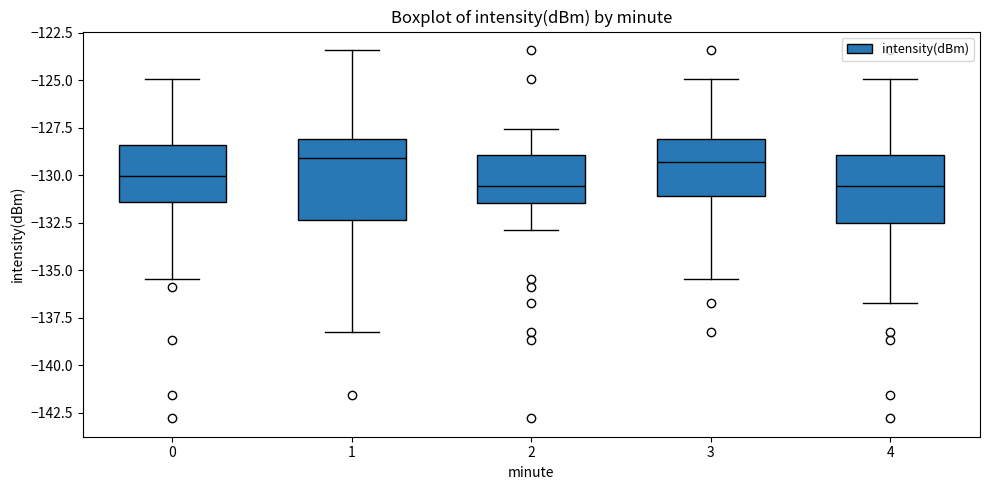

Where does the lower whisker of the box at x = 4 end on the y-axis? The values are not printed on the chart, so give them approximately, as read against the axis.

-136.5